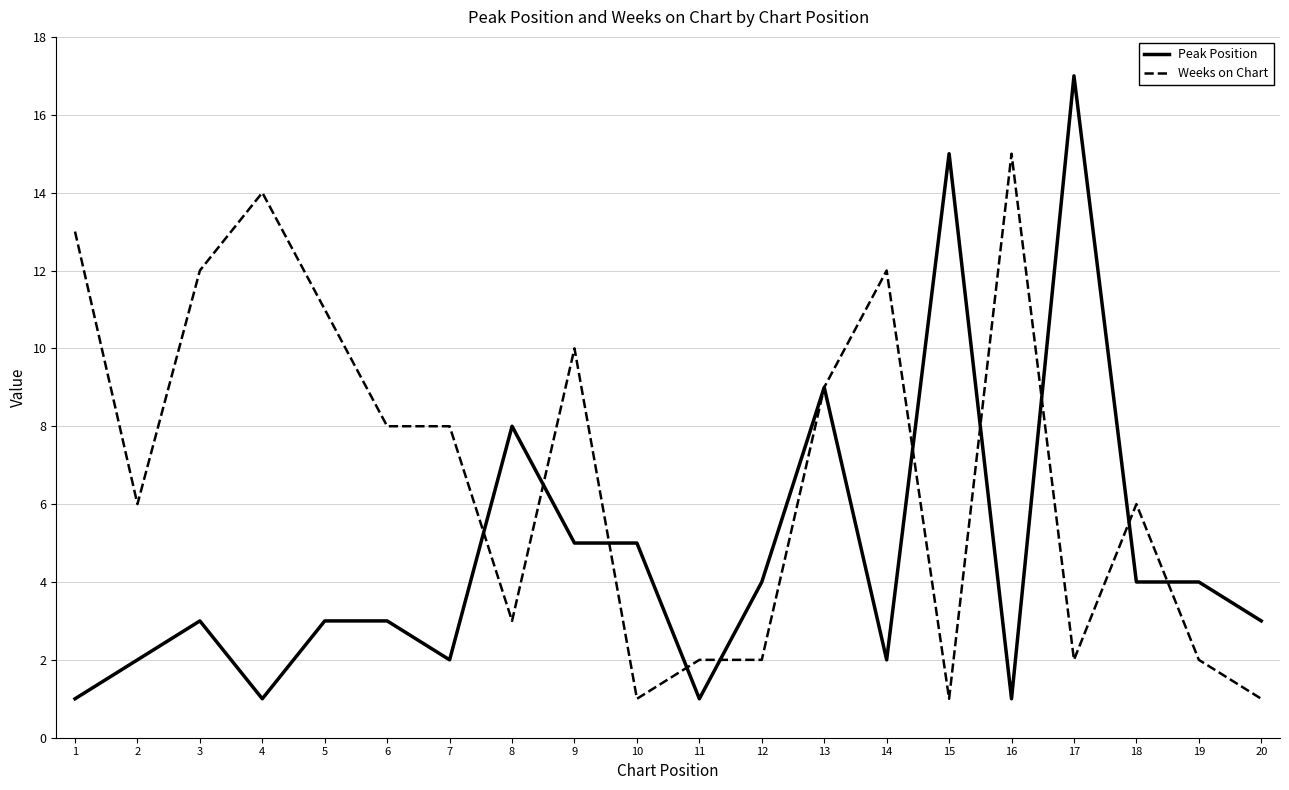

At how many categories does at least one series exceed 7?

13